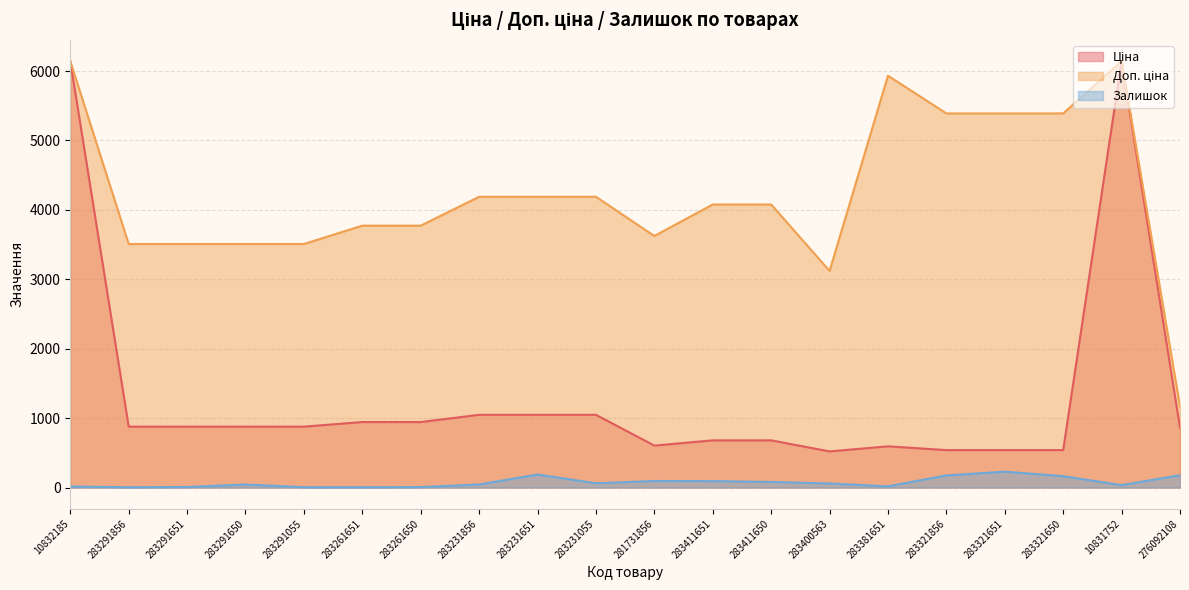

What is the approximate value of Доп. ціна at 283411650?

4077.6